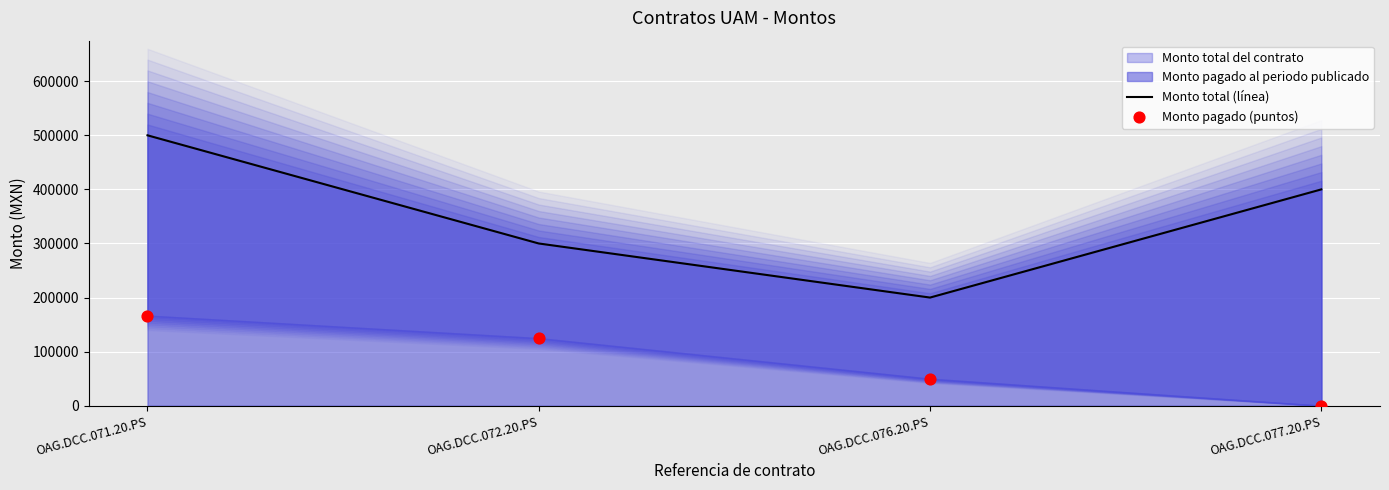

At which category is the sum across all series the highest?

OAG.DCC.071.20.PS